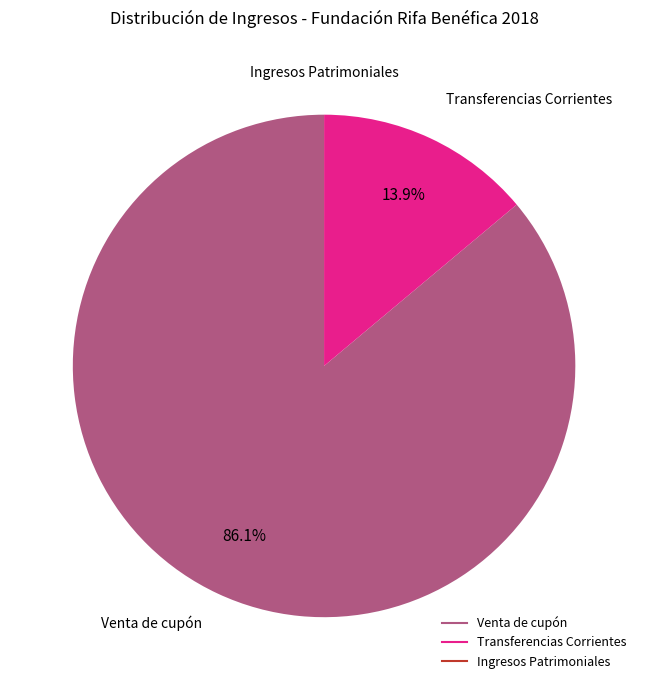

To the nearest percent, what portion does Transferencias Corrientes represent?

14%